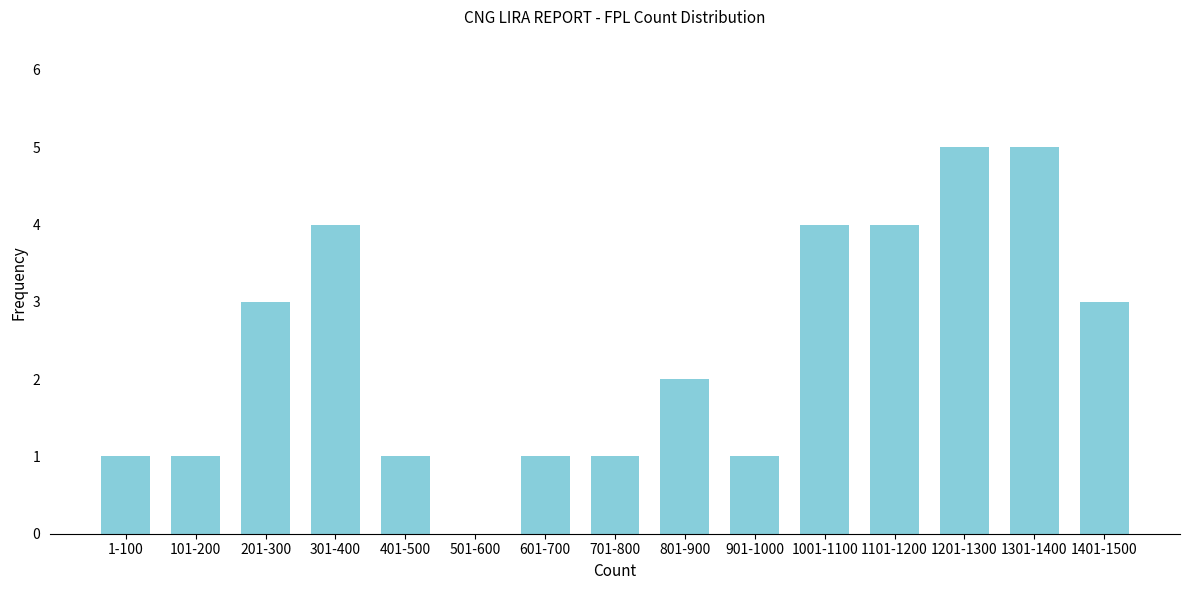

Reading left to right, list all the values displayed in this chart.

1-100=1	101-200=1	201-300=3	301-400=4	401-500=1	501-600=0	601-700=1	701-800=1	801-900=2	901-1000=1	1001-1100=4	1101-1200=4	1201-1300=5	1301-1400=5	1401-1500=3